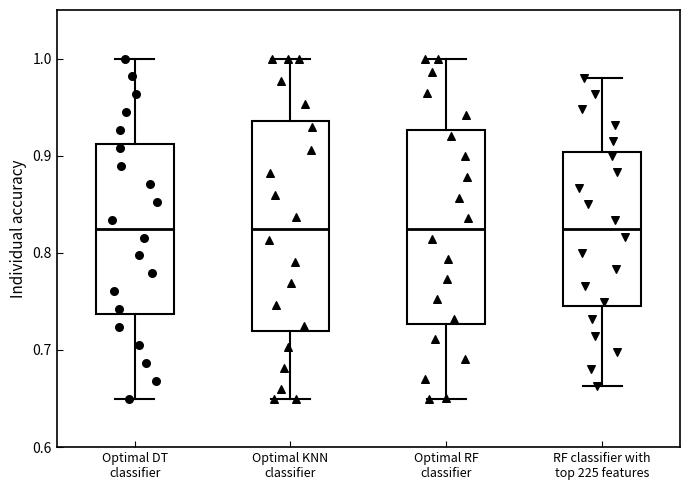

Reading left to right, transcribe this box plot: for each box, give where its median line is, the range the box spans, and where its two whiskers end, as read against the y-axis. The values are not printed on the chart, so give them approximately, as read against the axis.

Optimal DT classifier: median 0.83, box 0.74 to 0.91, whiskers 0.65 to 1.00
Optimal KNN classifier: median 0.83, box 0.72 to 0.94, whiskers 0.65 to 1.00
Optimal RF classifier: median 0.83, box 0.73 to 0.93, whiskers 0.65 to 1.00
RF classifier with top 225 features: median 0.82, box 0.74 to 0.90, whiskers 0.66 to 0.98